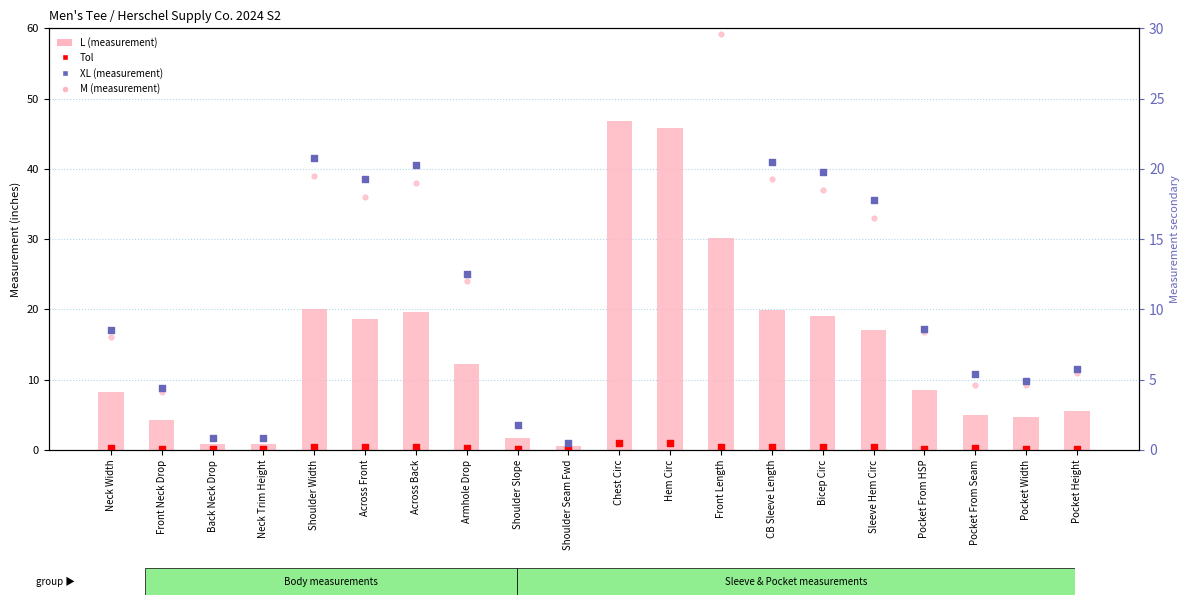

At which category is the sum across all series the highest?

Chest Circ